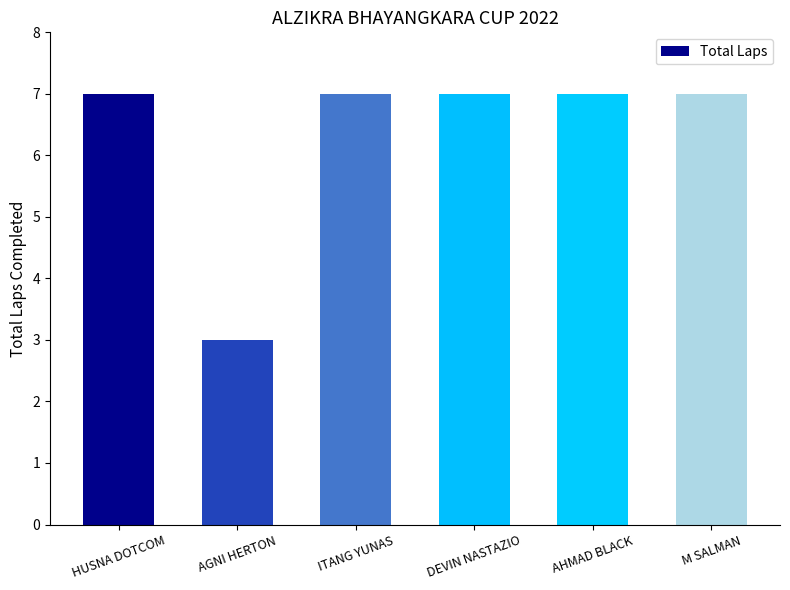

Reading right to left, transcribe all the data shown in this chart.

7	7	7	7	3	7